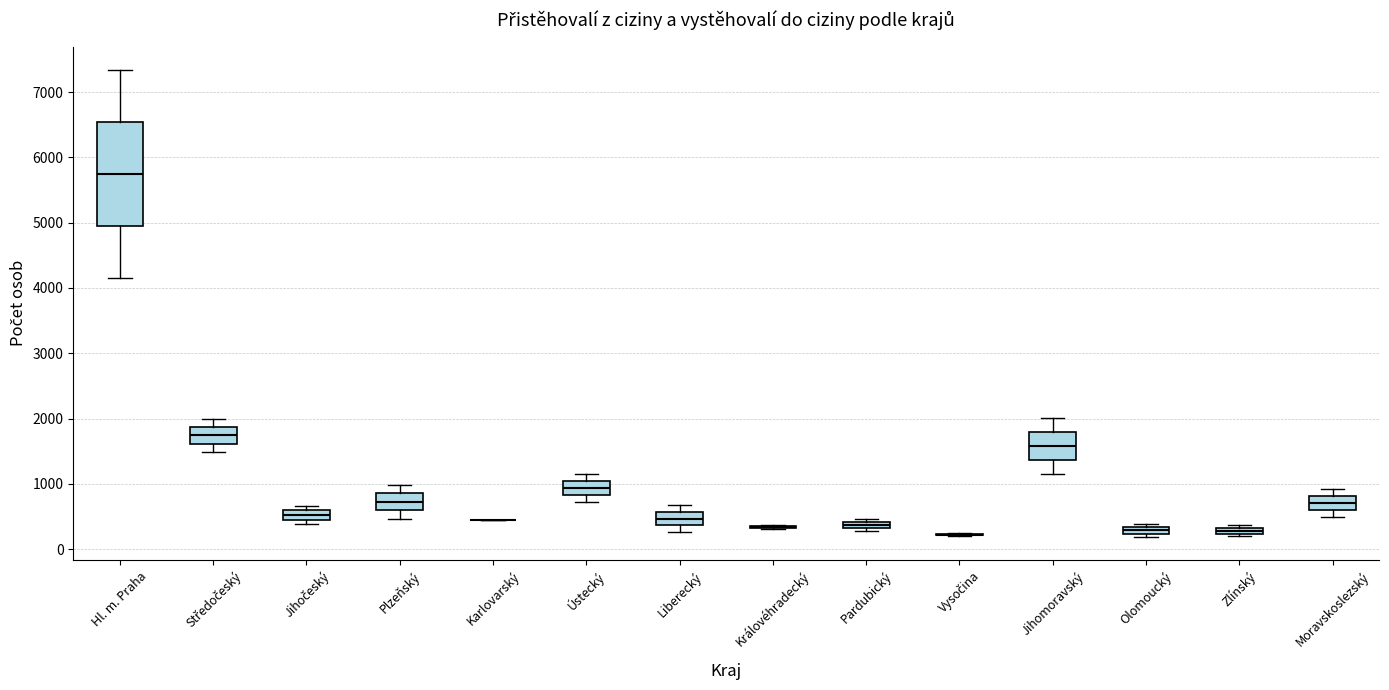

Which box is the tallest, from its lower edge to its upper edge?

Hl. m. Praha